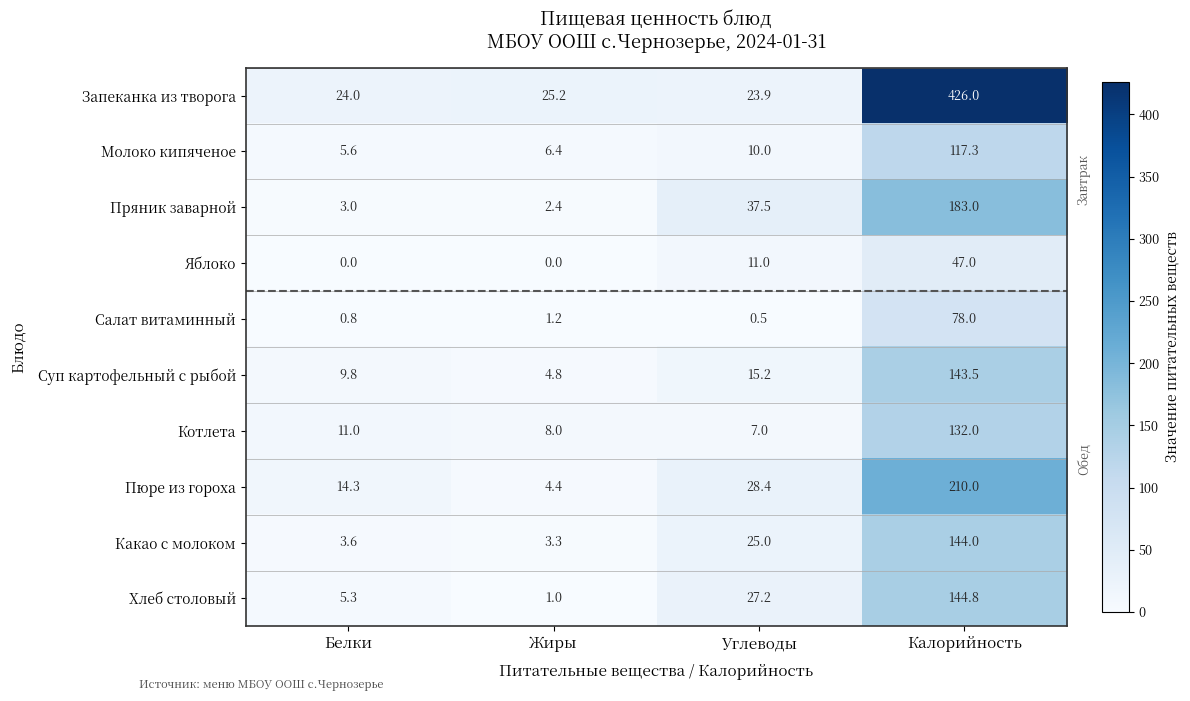

At Углеводы, list the series in order from largest to smallest.

Пряник заварной, Пюре из гороха, Хлеб столовый, Какао с молоком, Запеканка из творога, Суп картофельный с рыбой, Яблоко, Молоко кипяченое, Котлета, Салат витаминный